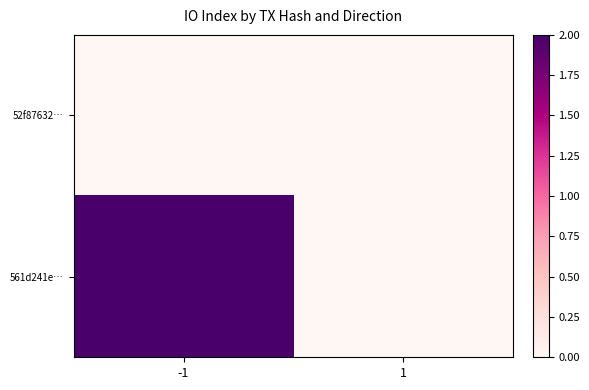

Rank the series at 1 from lowest to highest value.

52f87632…, 561d241e…